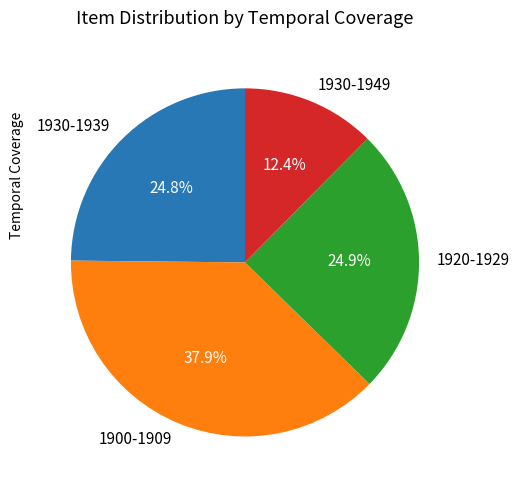

Which has a higher value, 1930-1949 or 1900-1909?

1900-1909